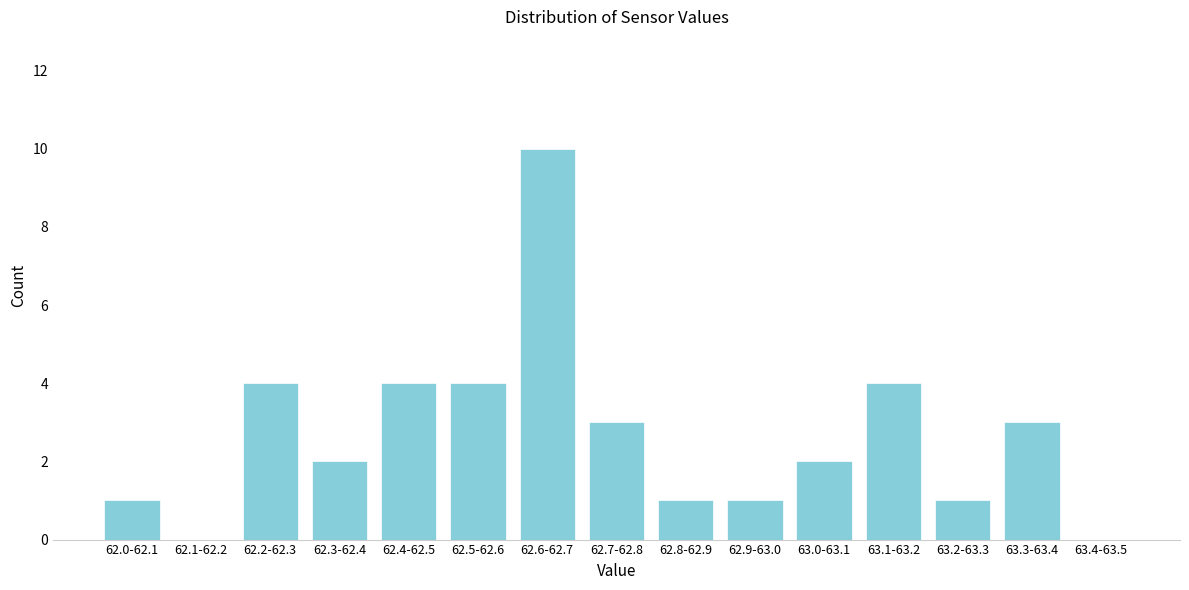

Reading left to right, what are all the values shown in this chart?

62.0-62.1=1	62.1-62.2=0	62.2-62.3=4	62.3-62.4=2	62.4-62.5=4	62.5-62.6=4	62.6-62.7=10	62.7-62.8=3	62.8-62.9=1	62.9-63.0=1	63.0-63.1=2	63.1-63.2=4	63.2-63.3=1	63.3-63.4=3	63.4-63.5=0